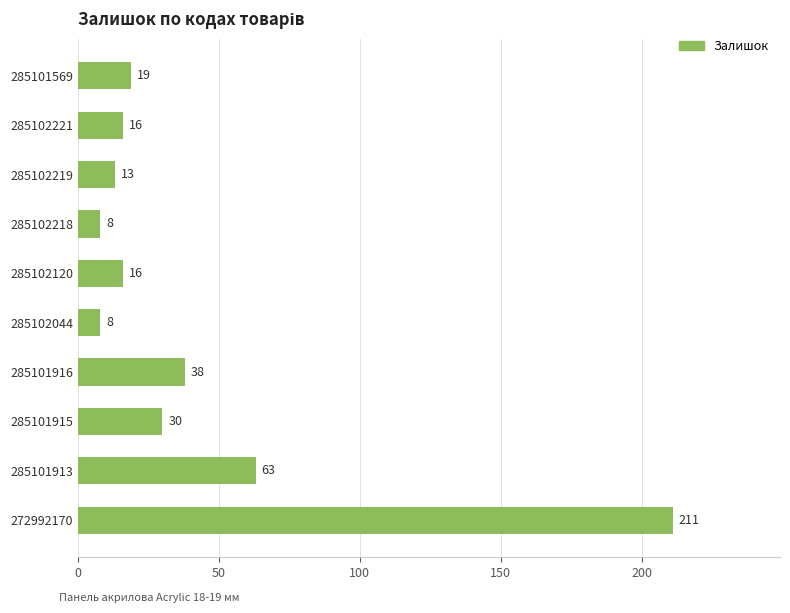

What is the minimum value shown in the chart?

8